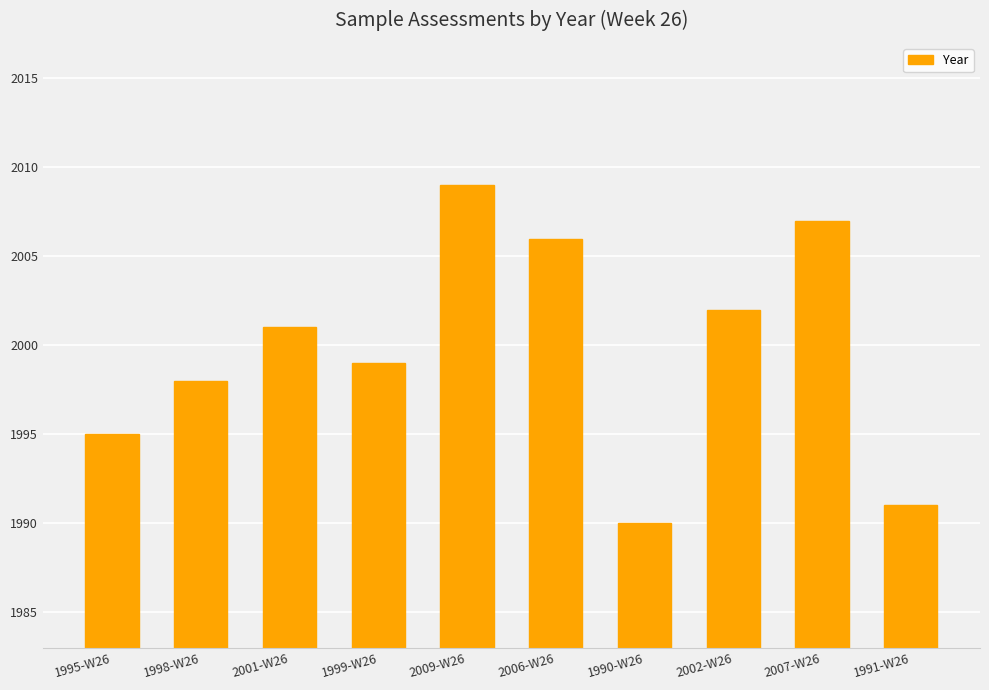

Approximately how many times larger is the value at 2001-W26 compared to 2006-W26?

1.0